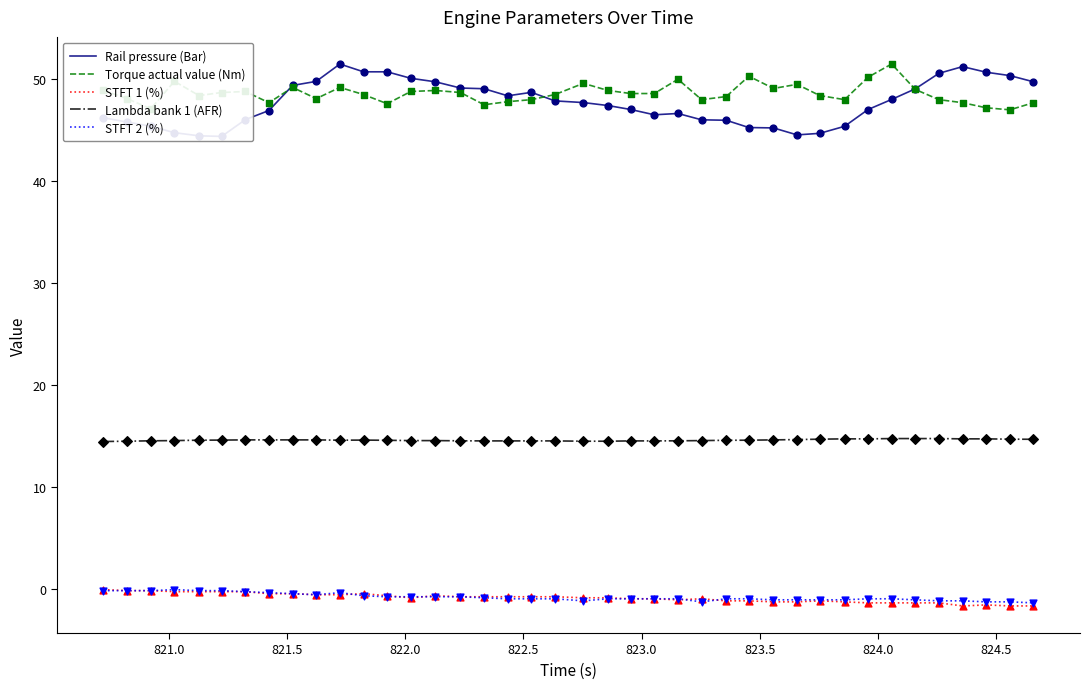

What is the lowest value of the Torque actual value (Nm) series?

47.0